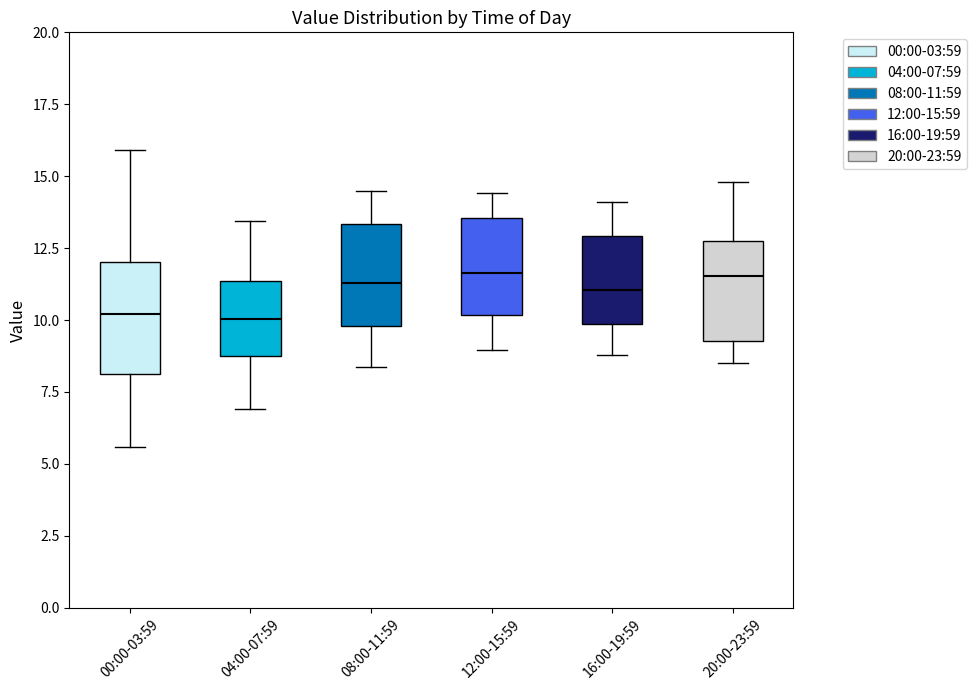

Reading left to right, read every box against the y-axis: the position of its median line, the range the box covers, and the ends of its whiskers. The values are not printed on the chart, so give them approximately, as read against the axis.

00:00-03:59: median 10.0, box 8.0 to 12.0, whiskers 5.5 to 16.0
04:00-07:59: median 10.0, box 8.5 to 11.5, whiskers 7.0 to 13.5
08:00-11:59: median 11.5, box 10.0 to 13.5, whiskers 8.5 to 14.5
12:00-15:59: median 11.5, box 10.0 to 13.5, whiskers 9.0 to 14.5
16:00-19:59: median 11.0, box 10.0 to 13.0, whiskers 9.0 to 14.0
20:00-23:59: median 11.5, box 9.5 to 12.5, whiskers 8.5 to 15.0